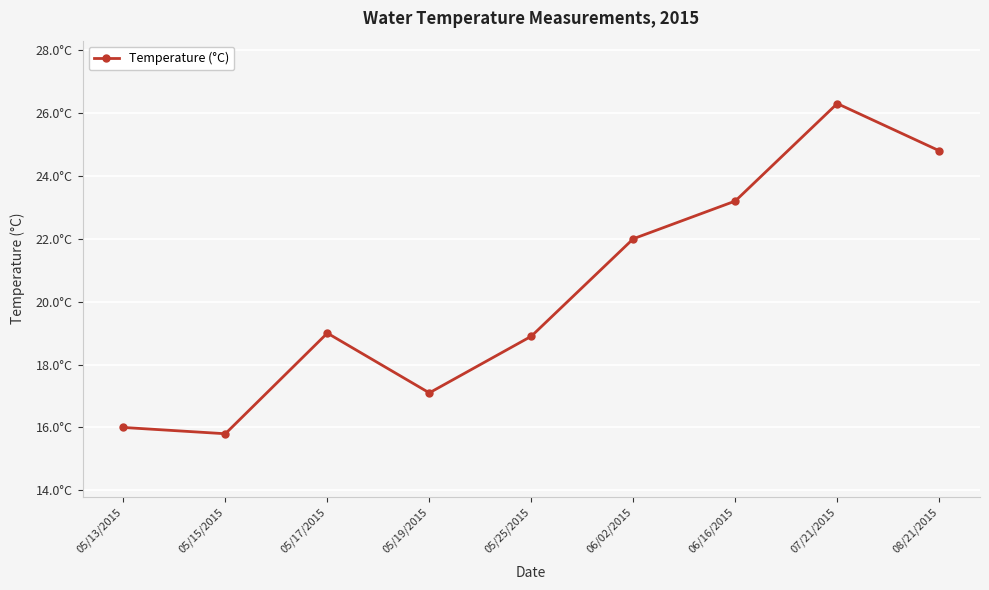

How many values are below 19?

4